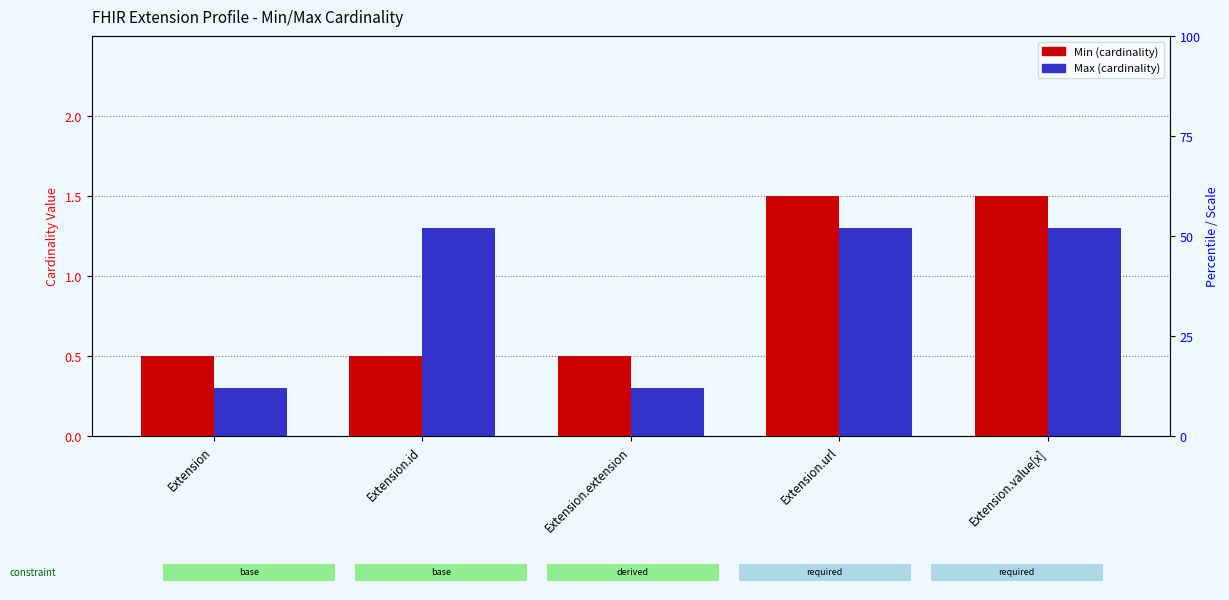

Reading left to right, what are all the values shown in this chart?

Min (cardinality): 0.5	0.5	0.5	1.5	1.5
Max (cardinality): 0.3	1.3	0.3	1.3	1.3